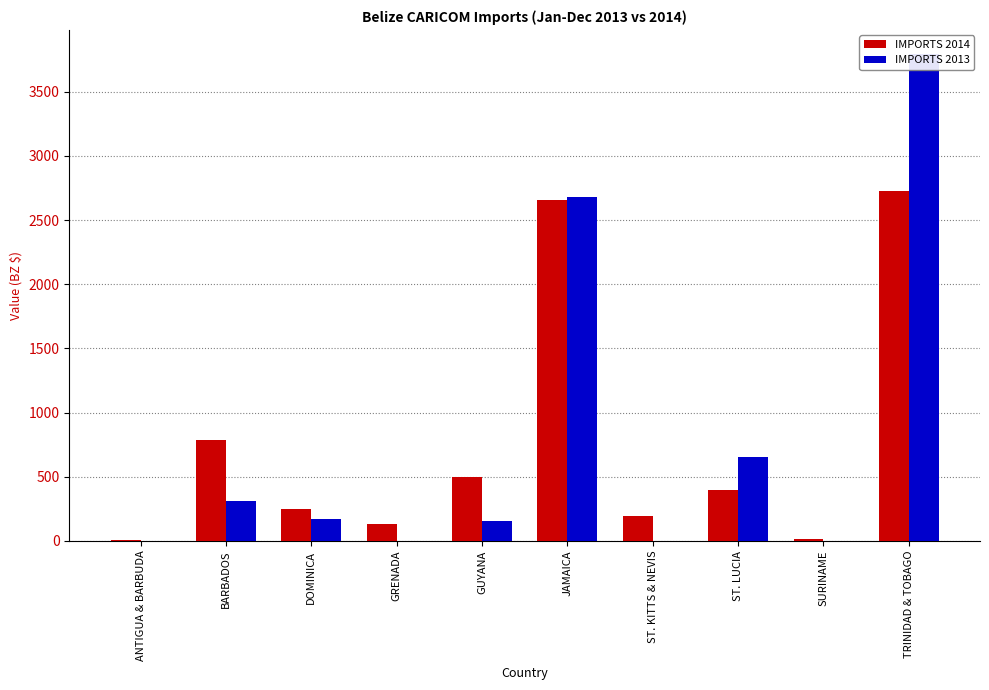

How many bars are there in total?

20